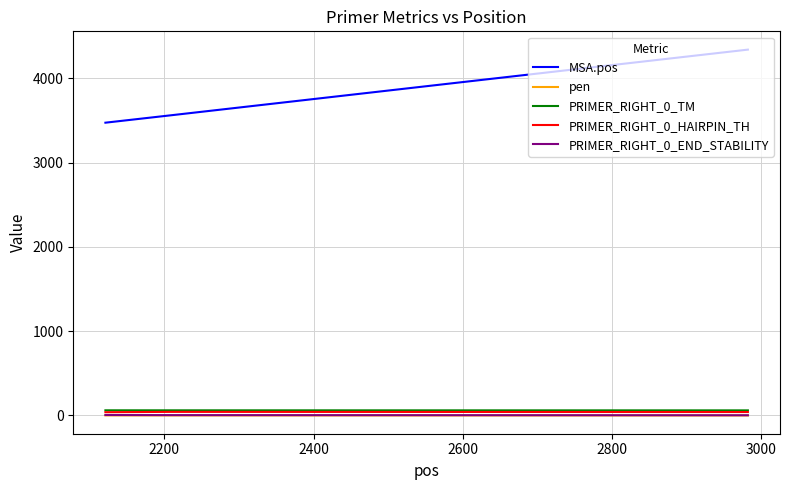

Which series has the widest spread of values?

MSA.pos